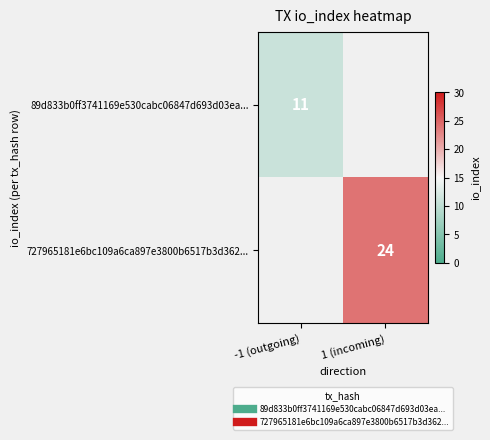

Count the number of categories in the chart.

2